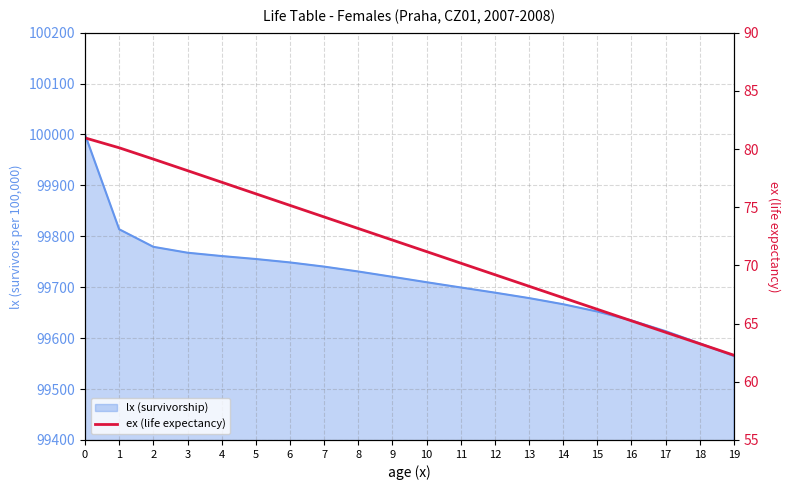

How many categories are shown in the chart?

20